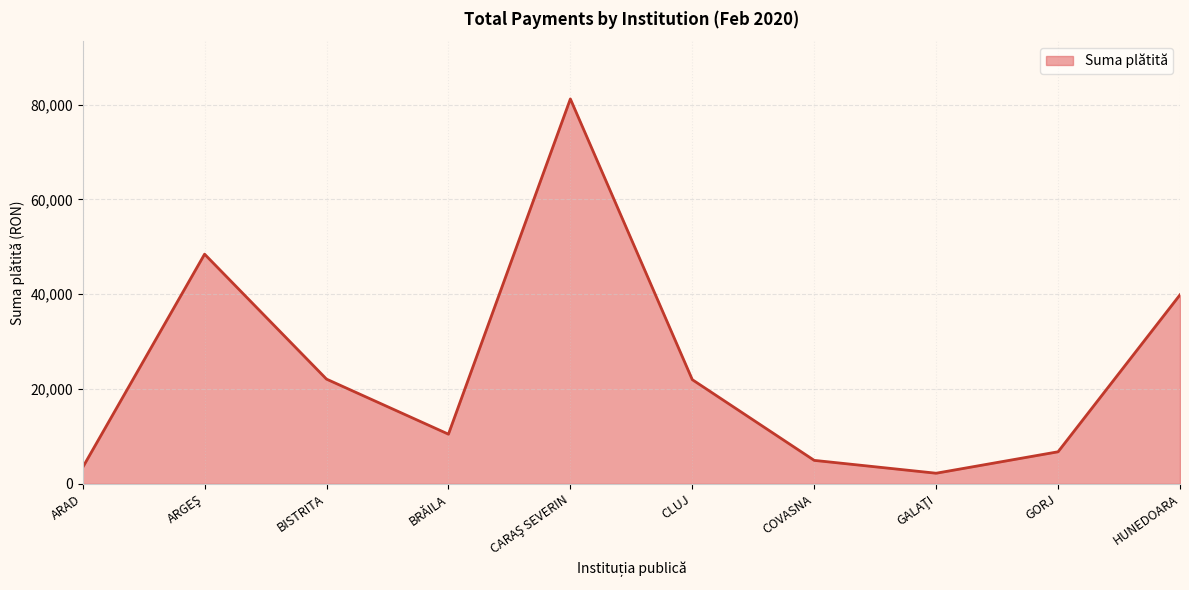

What is the difference between the maximum and minimum values?

78933.3